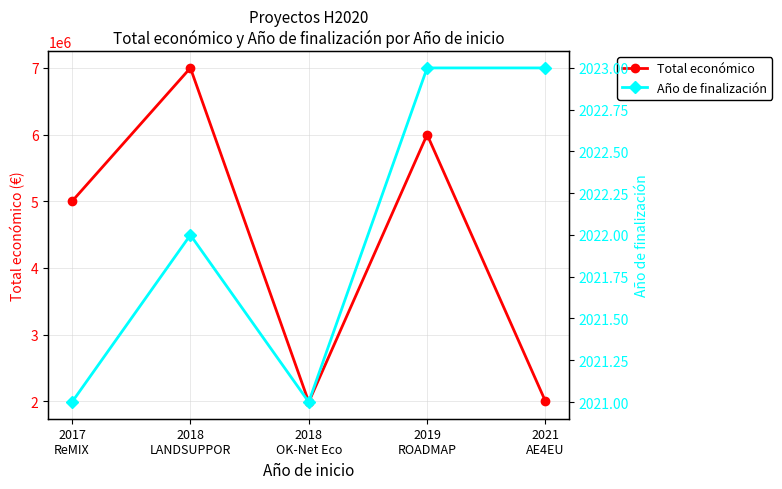

Reading left to right, what are all the values shown in this chart?

Total económico: 5000000	6999771	1990368	5999753	1999886
Año de finalización: 2021	2022	2021	2023	2023